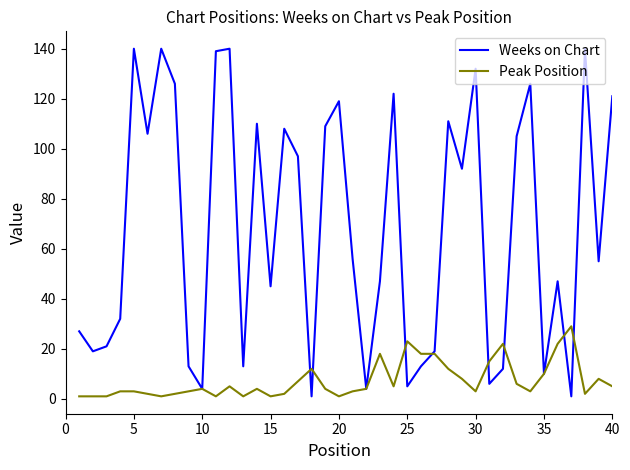

Which series has the largest total across all categories?

Weeks on Chart